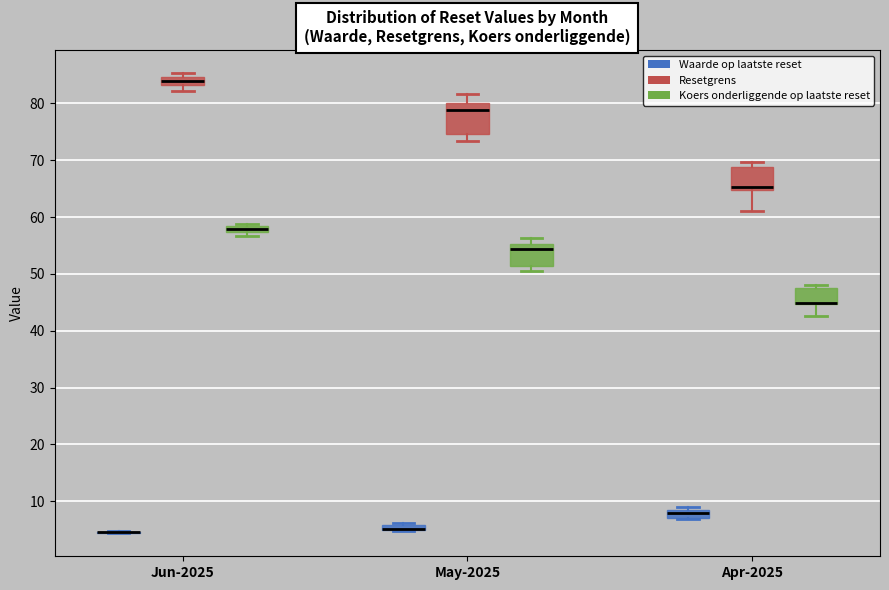

Which box is the tallest, from its lower edge to its upper edge?

May-2025 (Resetgrens)